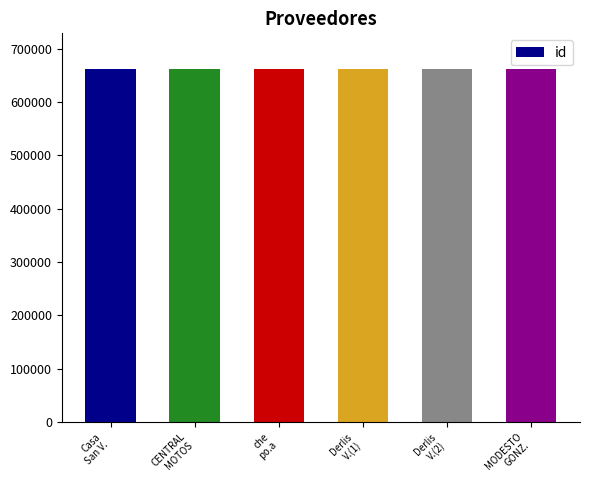

What is the greatest value displayed?

662562